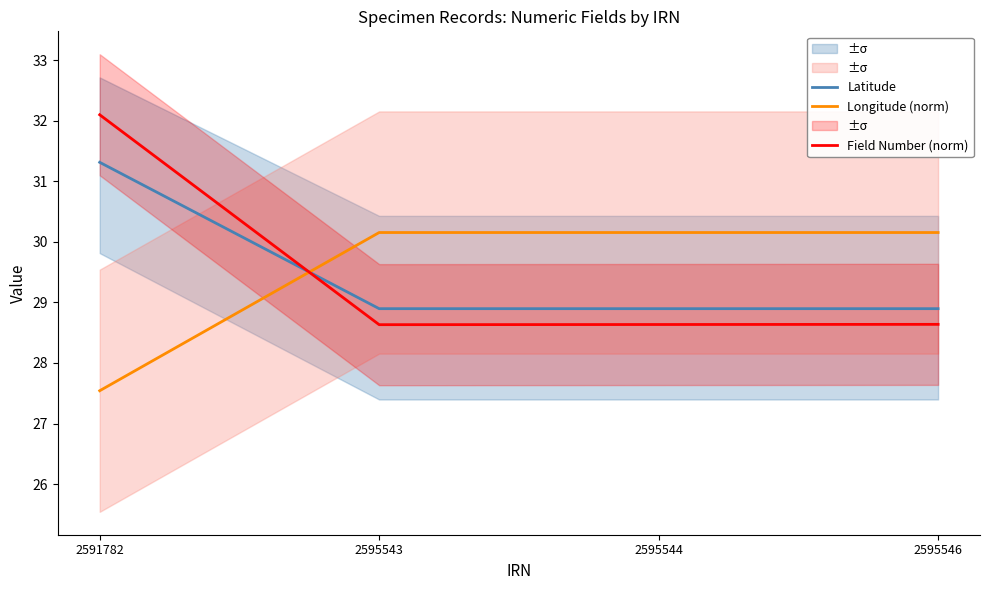

How many times do Field Number (norm) and Longitude (norm) cross each other?

1